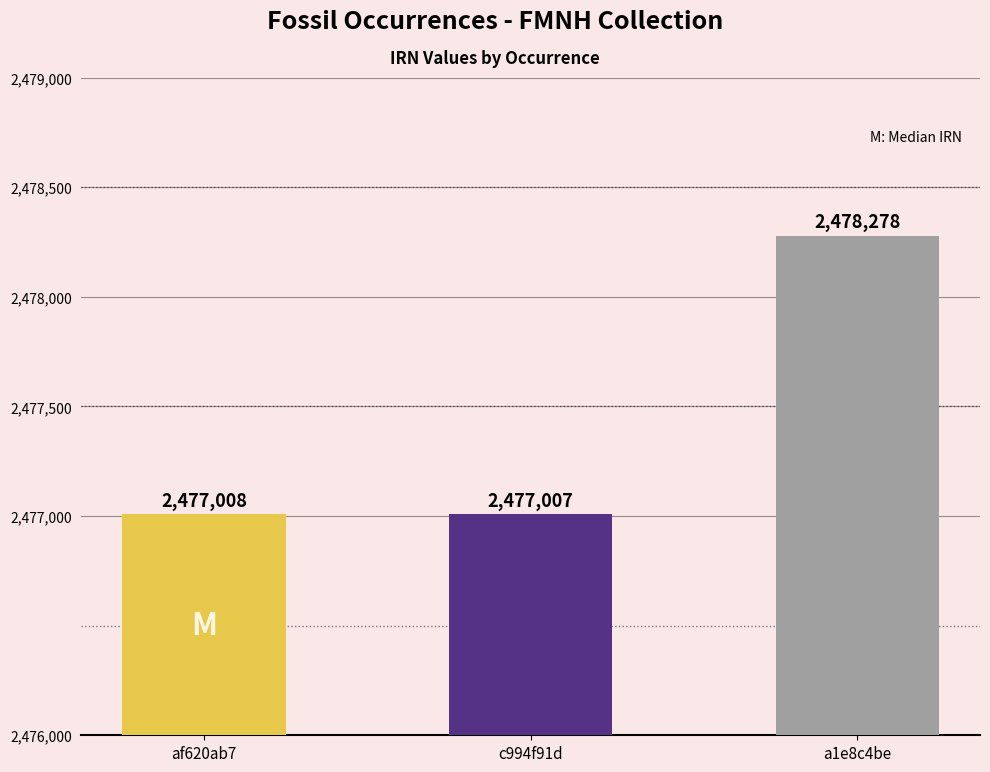

Which has a higher value, a1e8c4be or c994f91d?

a1e8c4be